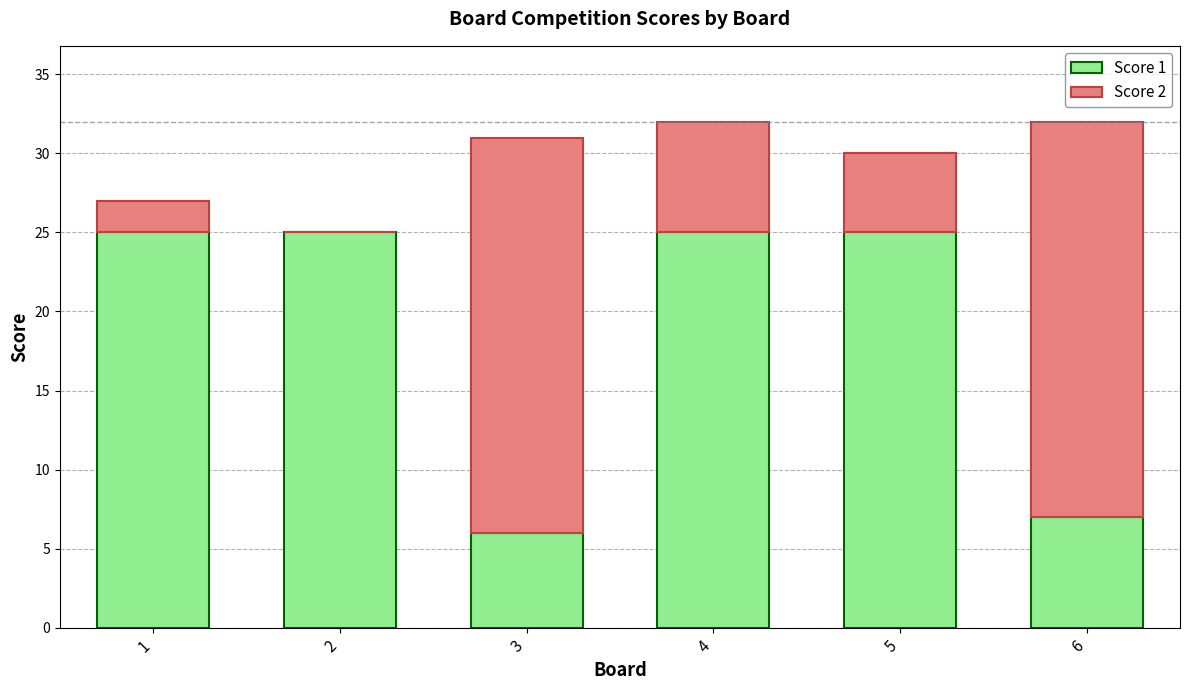

What is the sum of the Score 1 values at 4 and 6?

32